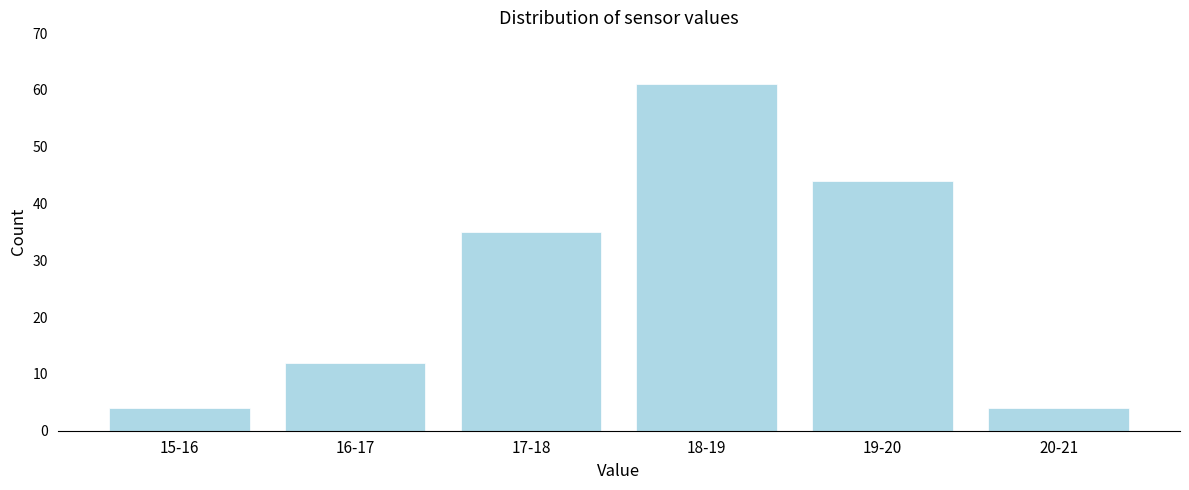

Reading left to right, list all the values displayed in this chart.

15-16=4	16-17=12	17-18=35	18-19=61	19-20=44	20-21=4